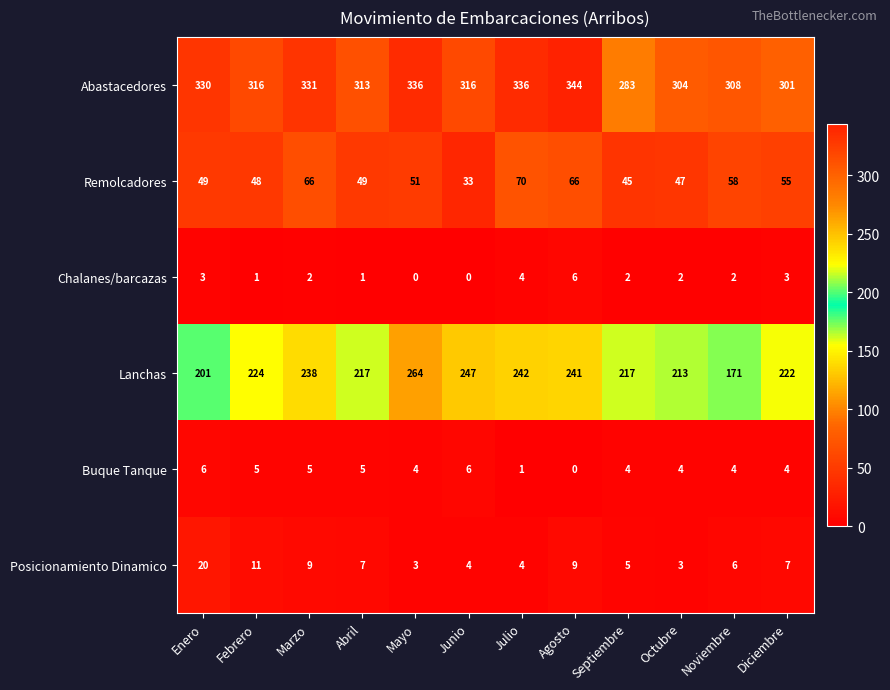

Which series has the largest total across all categories?

Abastacedores